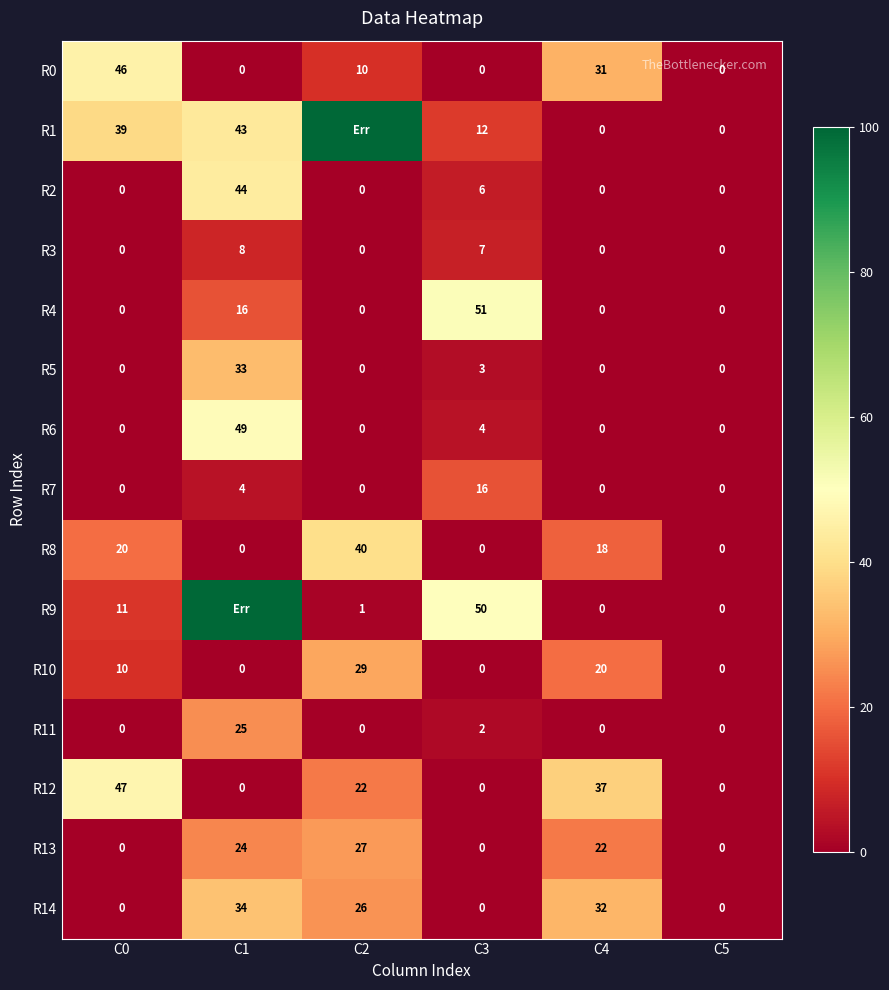

Which label corresponds to the smallest value in the chart?

C1